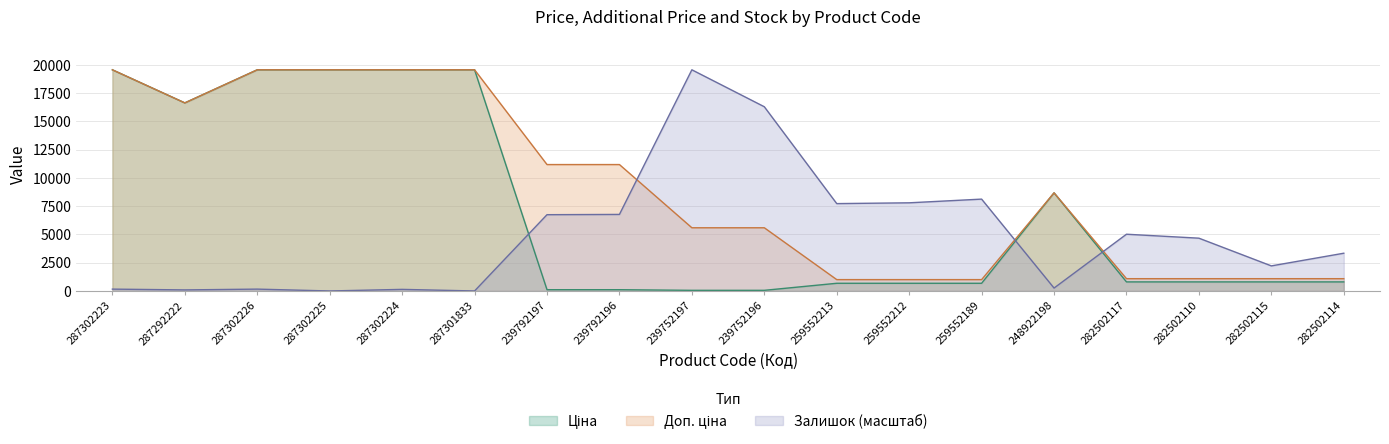

What are all the series names shown in the legend?

Ціна, Доп. ціна, Залишок